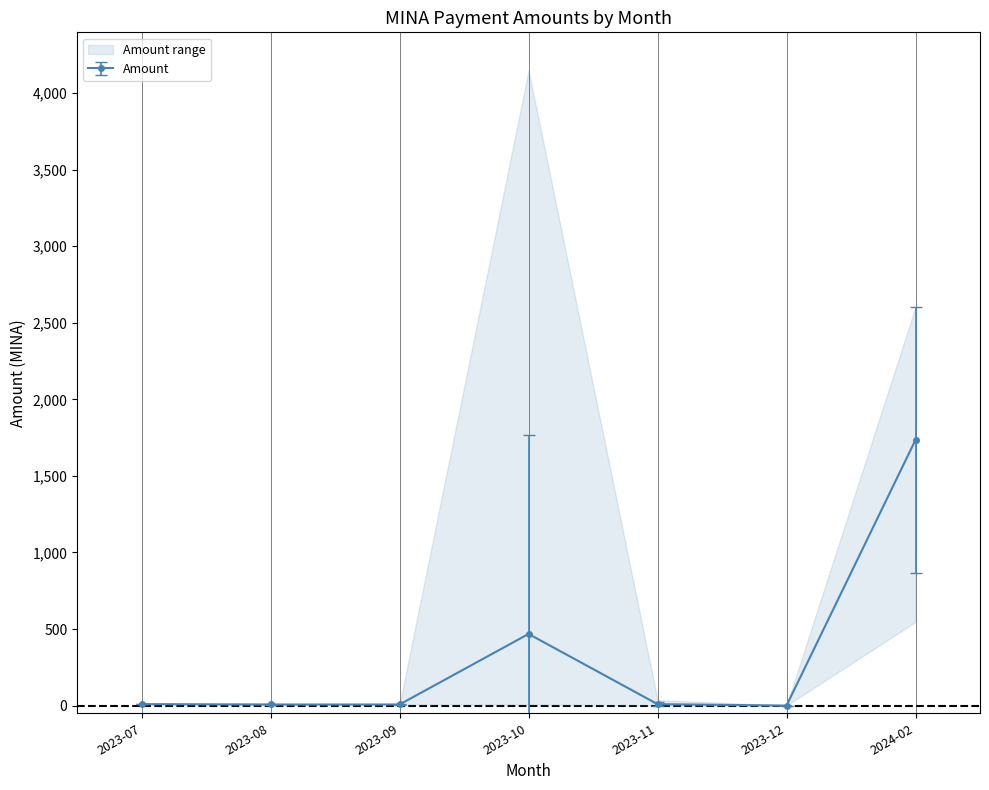

How many data points does each series have?

7